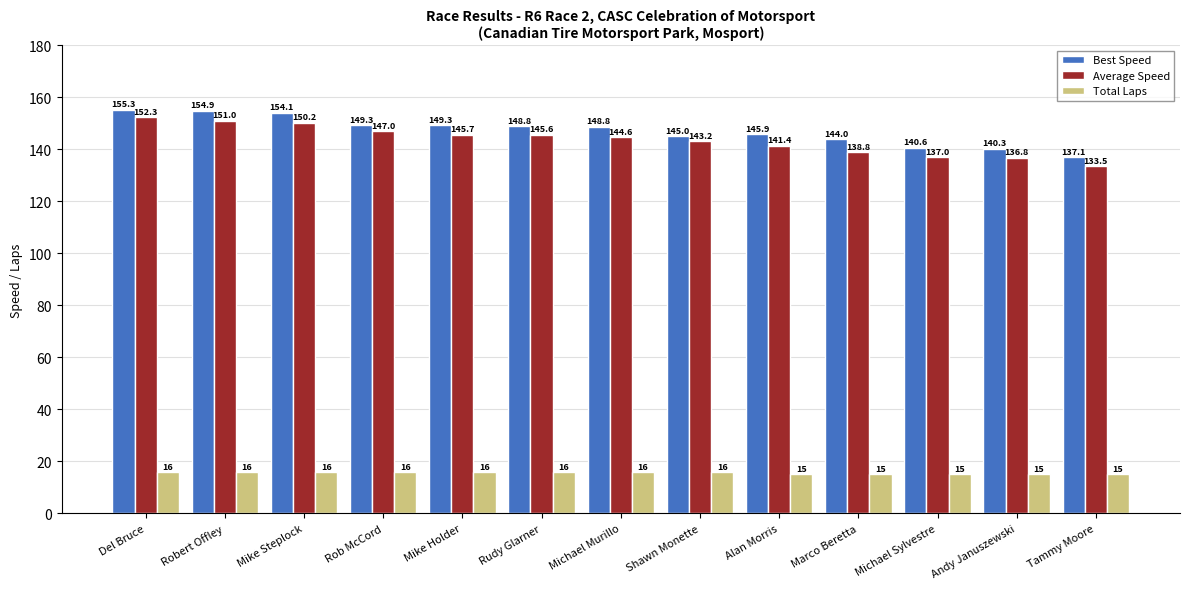

Which series has the largest total across all categories?

Best Speed